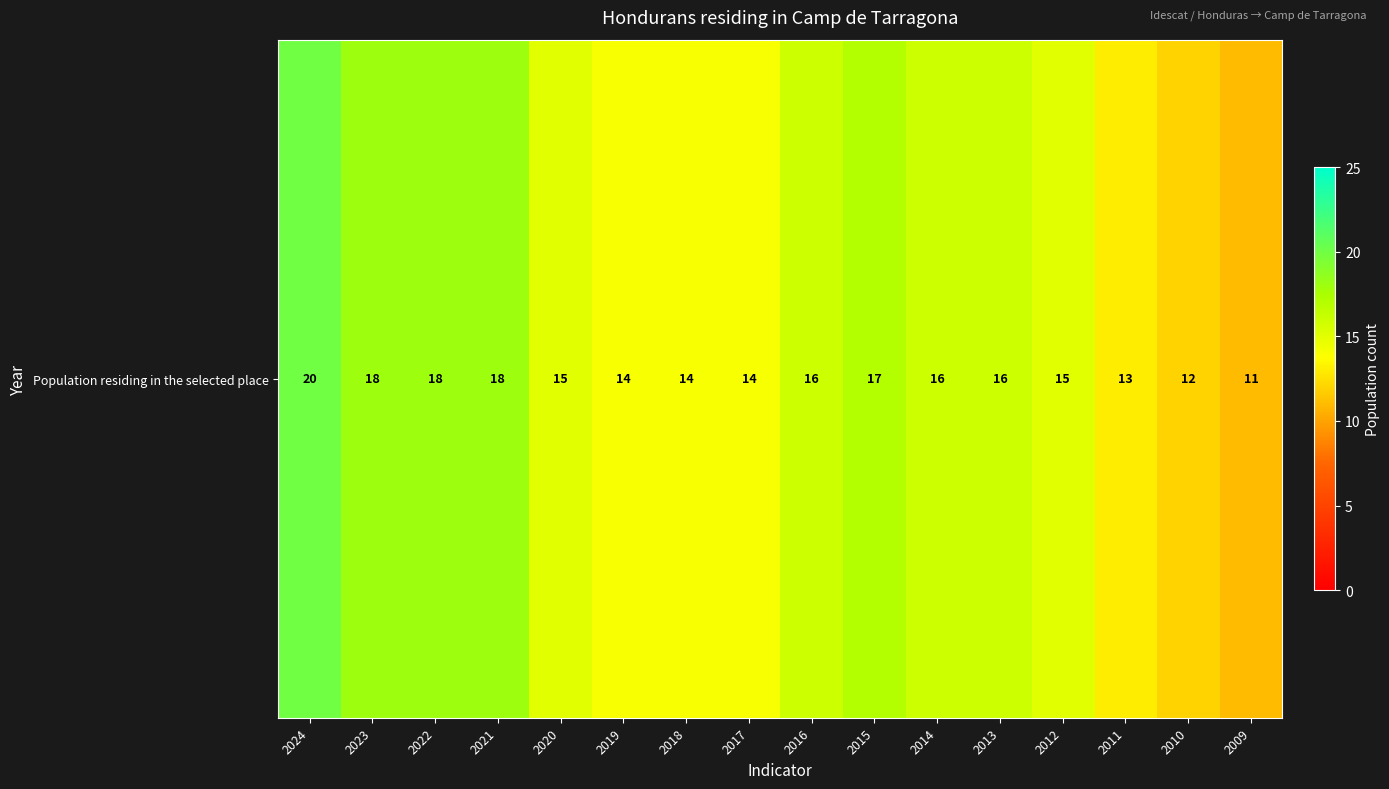

Rank the categories by value from lowest to highest.

2009, 2010, 2011, 2019, 2018, 2017, 2020, 2012, 2016, 2014, 2013, 2015, 2023, 2022, 2021, 2024